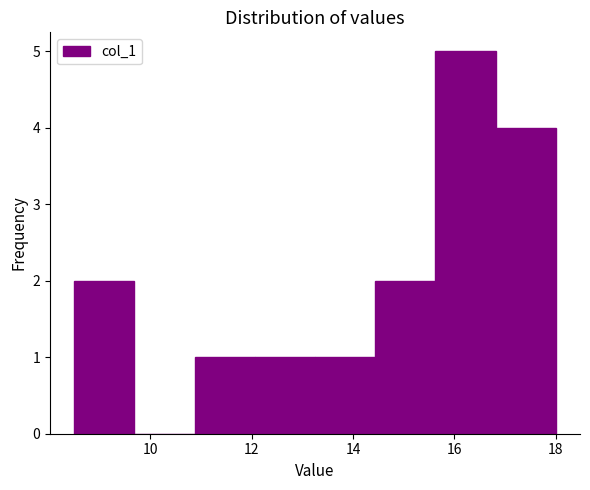

Reading left to right, list every bar in this chart as the range it spans on the x-axis followed by its height. Neither the bar edges nor the heights are printed on the chart, so give them approximately, as read against the axes.

8.6 to 9.6: 2
9.6 to 10.8: 0
10.8 to 12.0: 1
12.0 to 13.2: 1
13.2 to 14.4: 1
14.4 to 15.6: 2
15.6 to 16.8: 5
16.8 to 18.0: 4